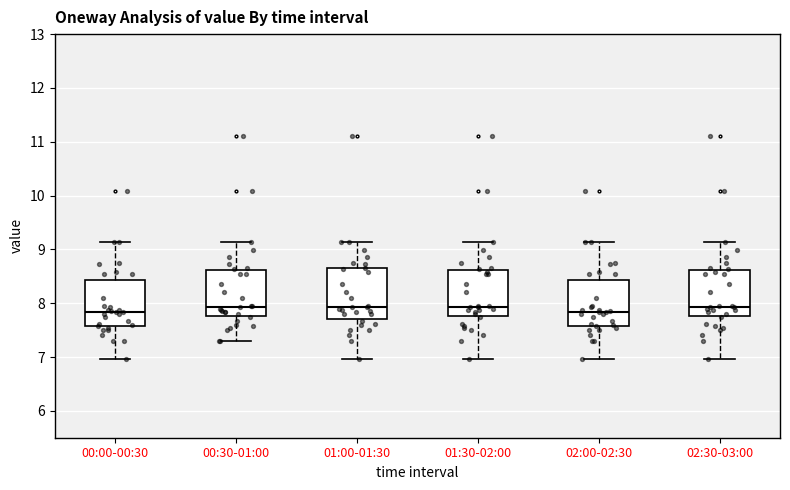

Where is the upper edge of the box for 02:00-02:30 on the y-axis? The values are not printed on the chart, so give them approximately, as read against the axis.

8.4